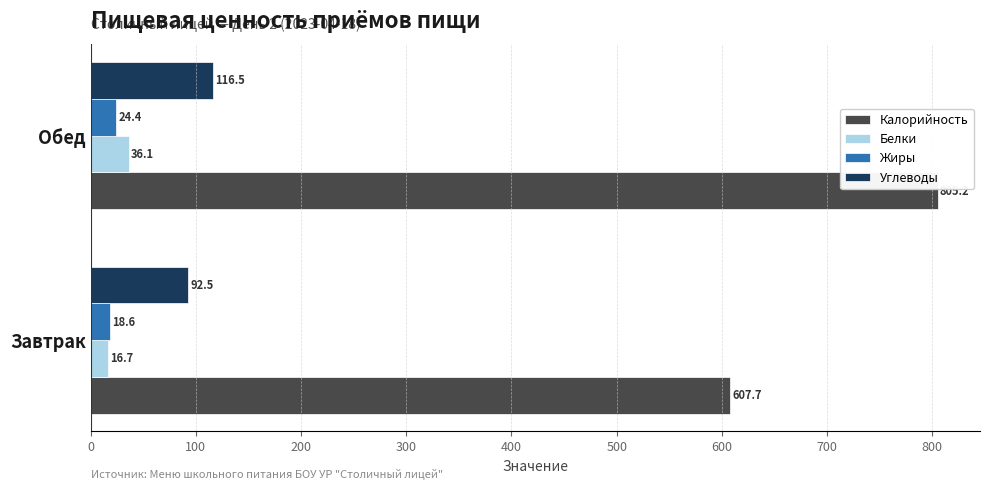

What is the spread (max minus min) of values at Завтрак?

591.0